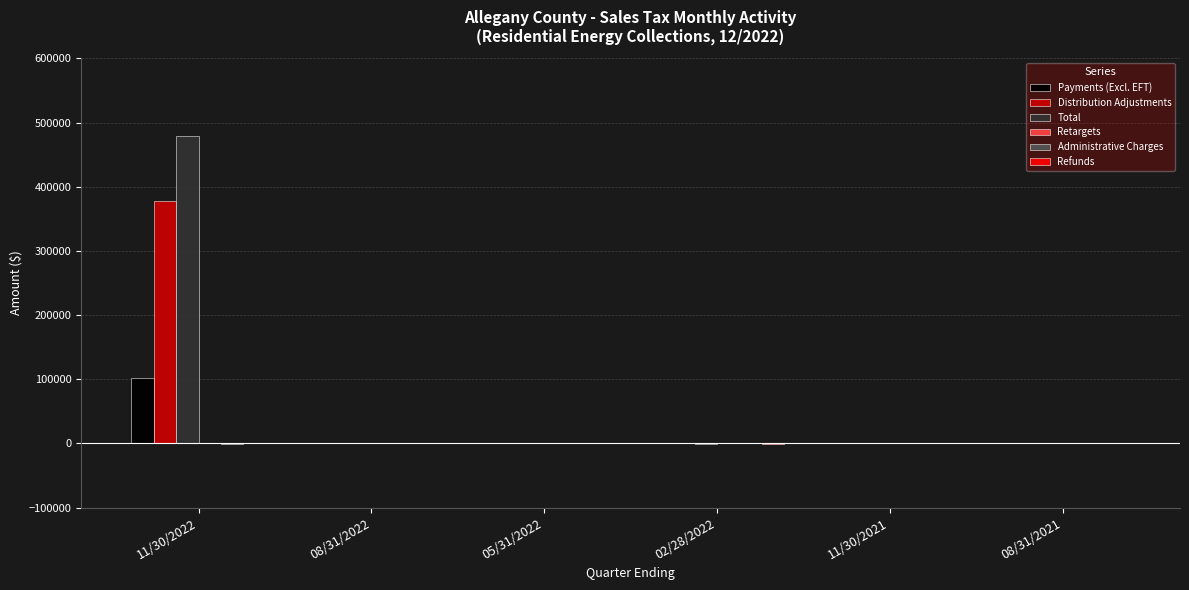

Between 11/30/2022 and 08/31/2021, which series saw the biggest shift?

Total